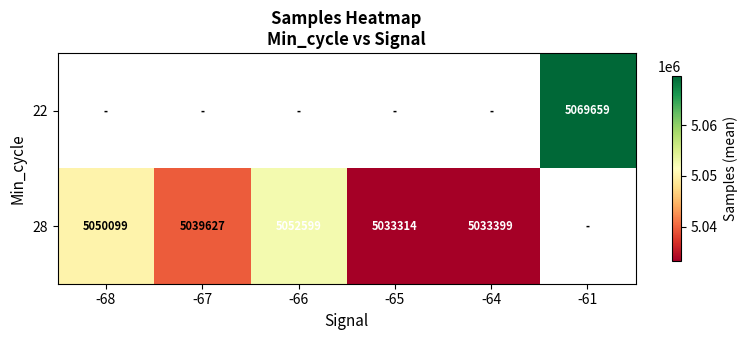

The 28 series shows 5052599 at -66. True or false?

True